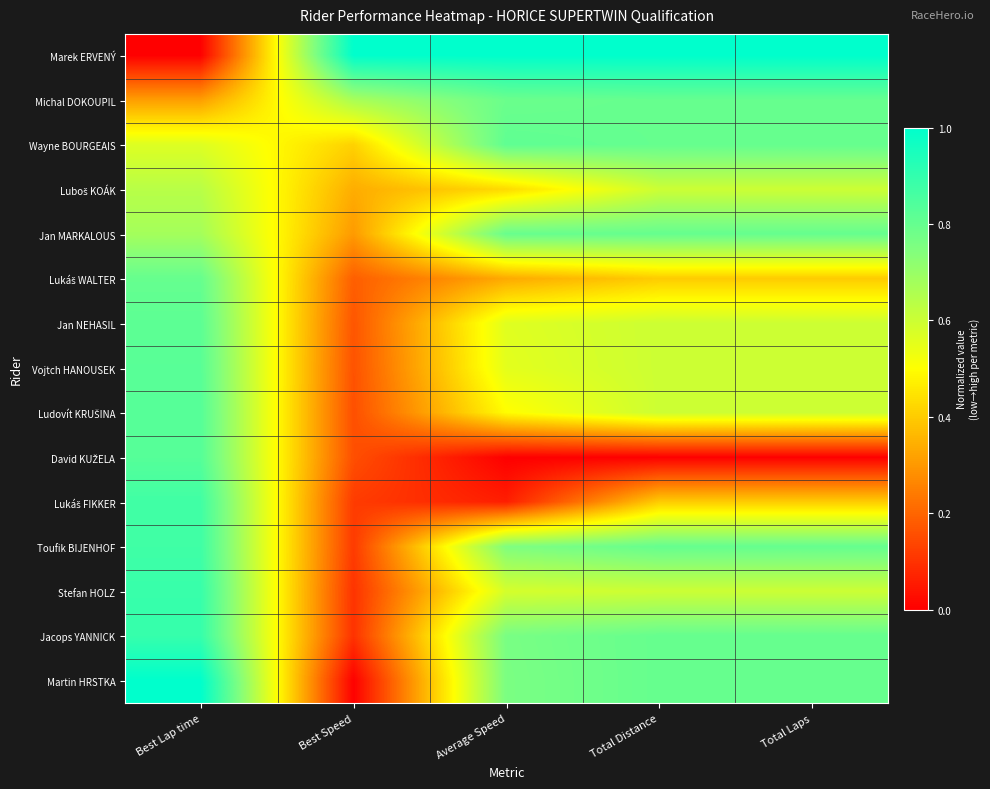

List the series in order of their peak value, highest first.

Marek ERVENÝ, Martin HRSTKA, Jacops YANNICK, Stefan HOLZ, Toufik BIJENHOF, Lukáš FIKKER, David KUŽELA, Ludovít KRUŠINA, Vojtch HANOUSEK, Jan NEHASIL, Wayne BOURGEAIS, Michal DOKOUPIL, Jan MARKALOUS, Lukáš WALTER, Luboš KOÁK